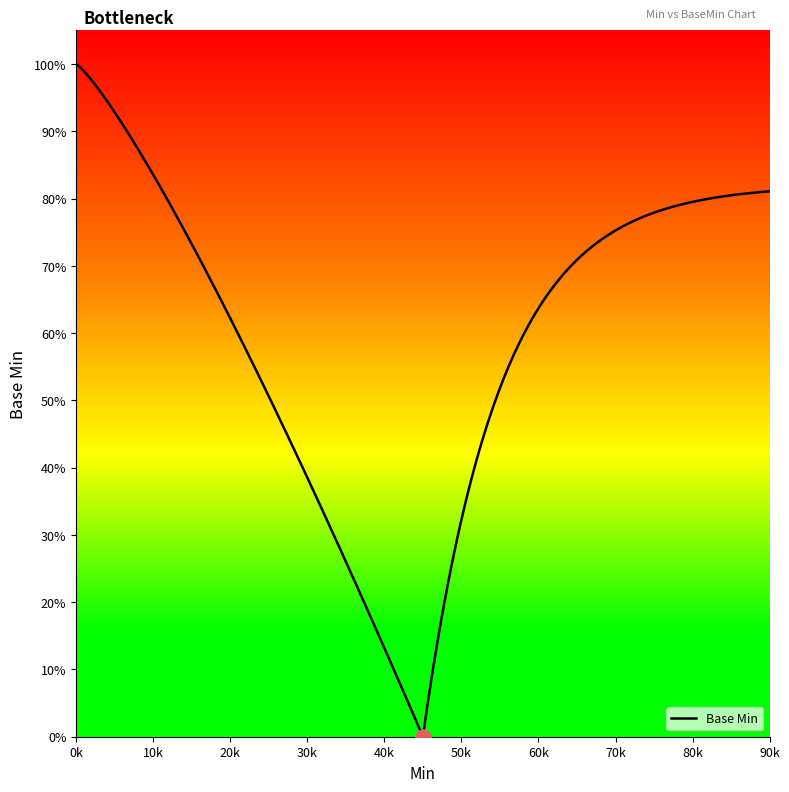

Which has a higher value, 1 or 0?

1